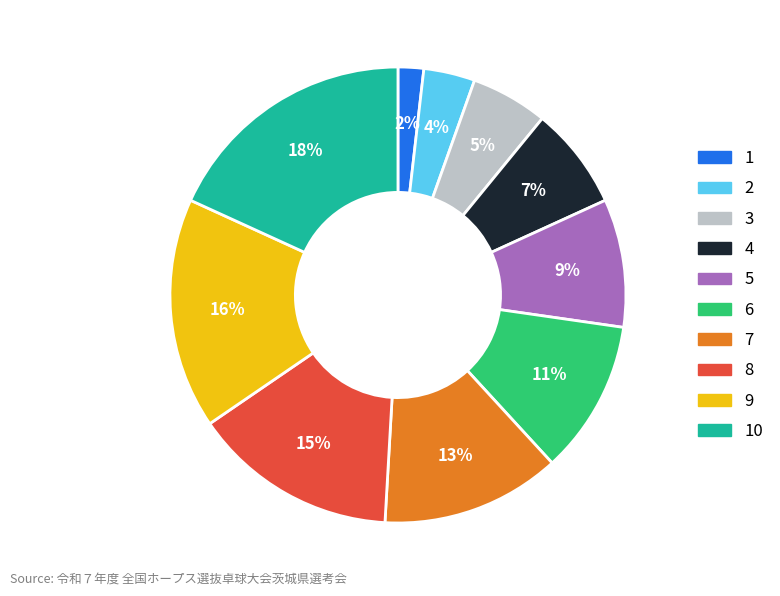

How many segments does this pie chart have?

10